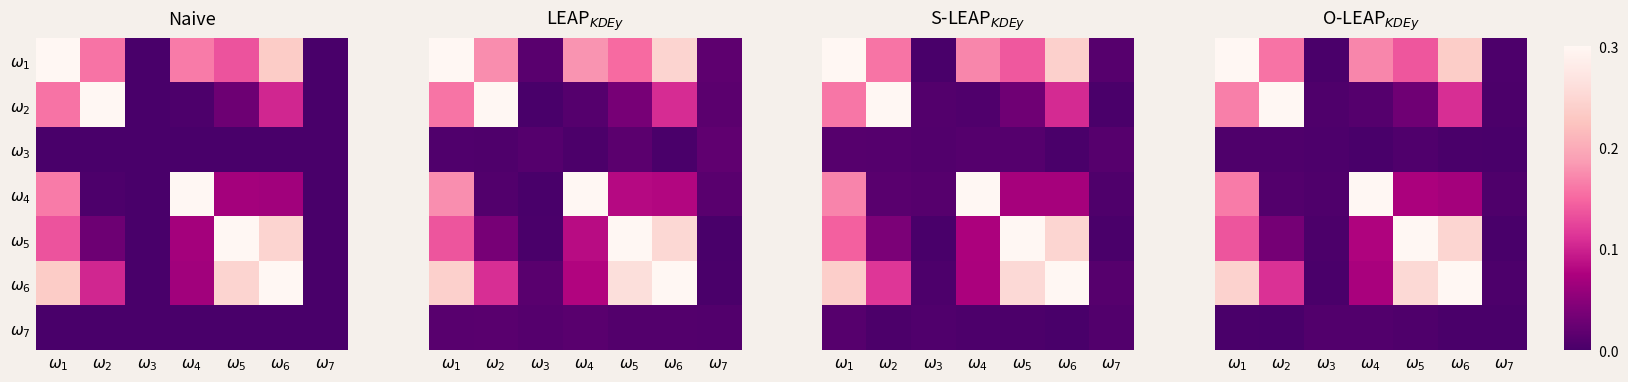

What is the total value across all series at $\omega_4$?

0.6